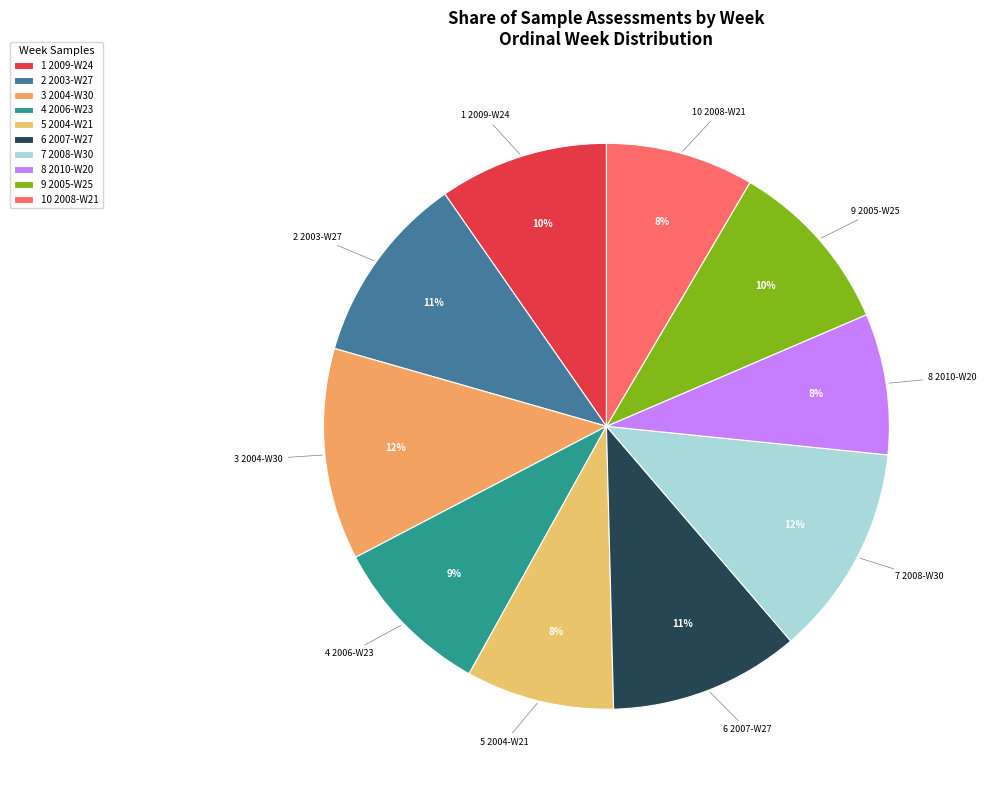

How many segments does this pie chart have?

10